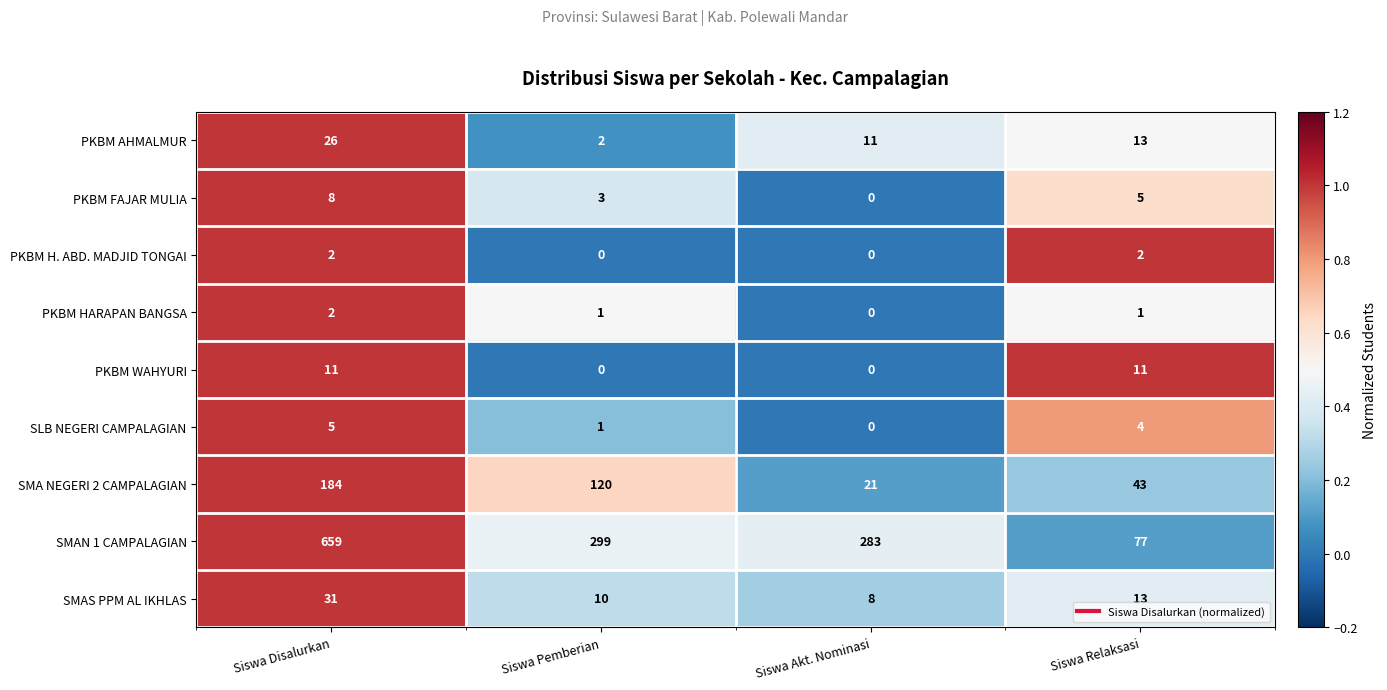

List the labels in order of SMAS PPM AL IKHLAS value, largest first.

Siswa Disalurkan, Siswa Relaksasi, Siswa Pemberian, Siswa Akt. Nominasi